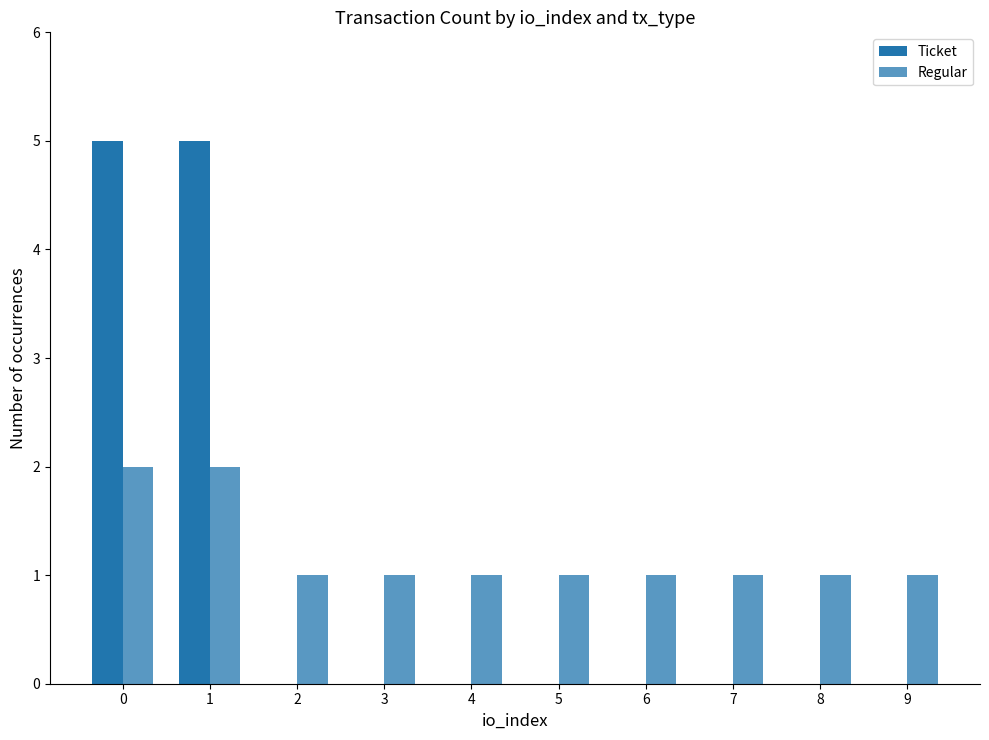

Is the value of Regular at 7 greater than the value of Ticket at 4?

Yes